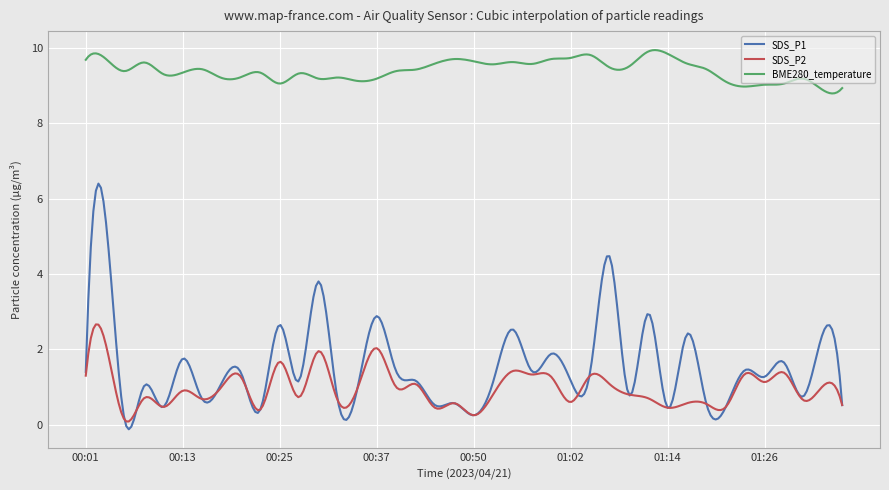

What is the highest value of the SDS_P2 series?

2.7